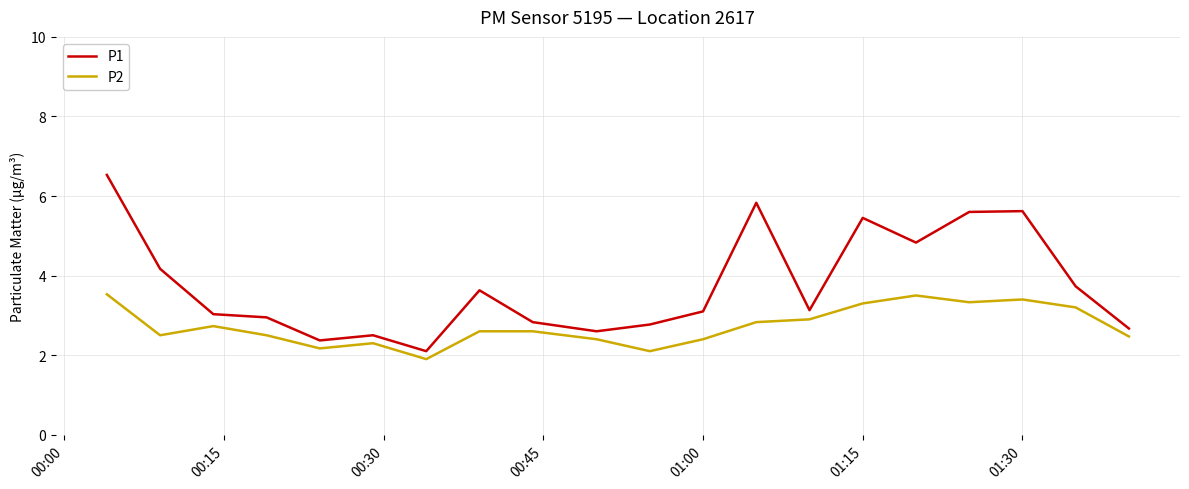

How many categories are shown in the chart?

20